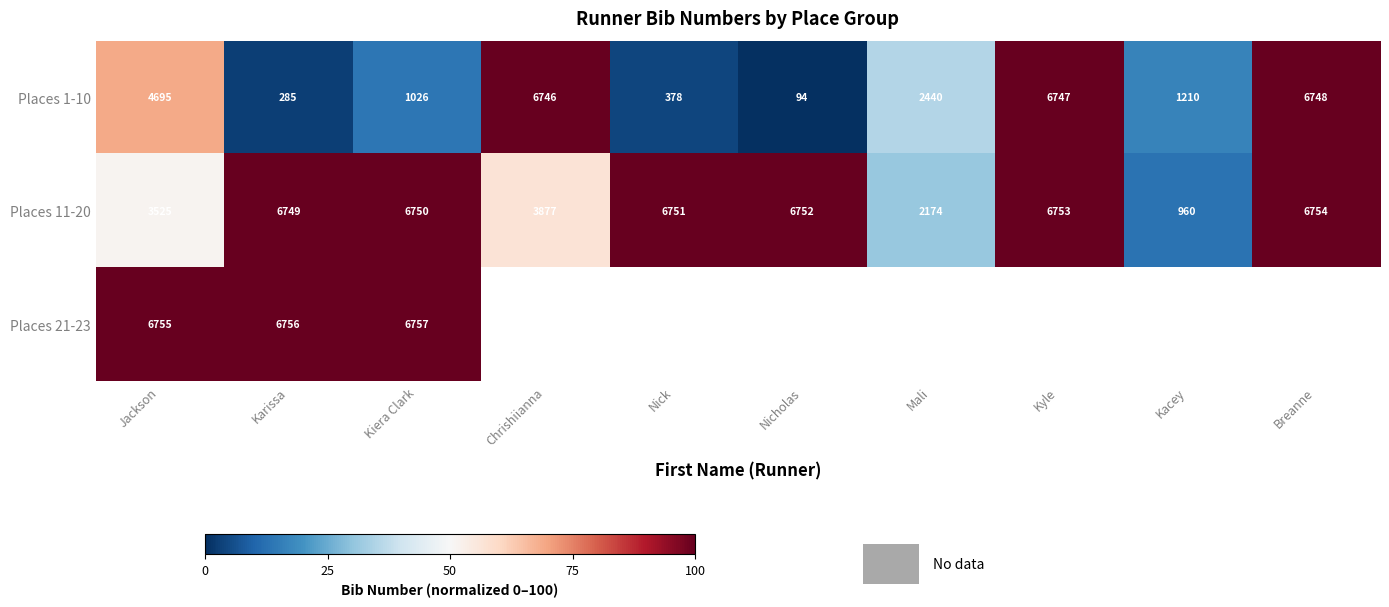

Where is Places 1-10 nearest to the value 3421?

Mali